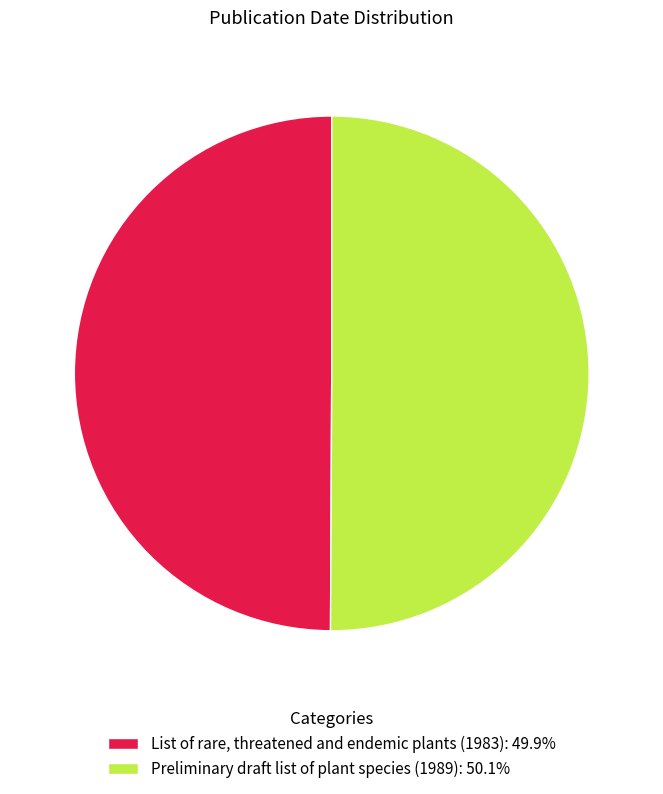

Combined, do Preliminary draft list of plant species (1989): 50.1% and List of rare, threatened and endemic plants (1983): 49.9% account for over 50%?

Yes